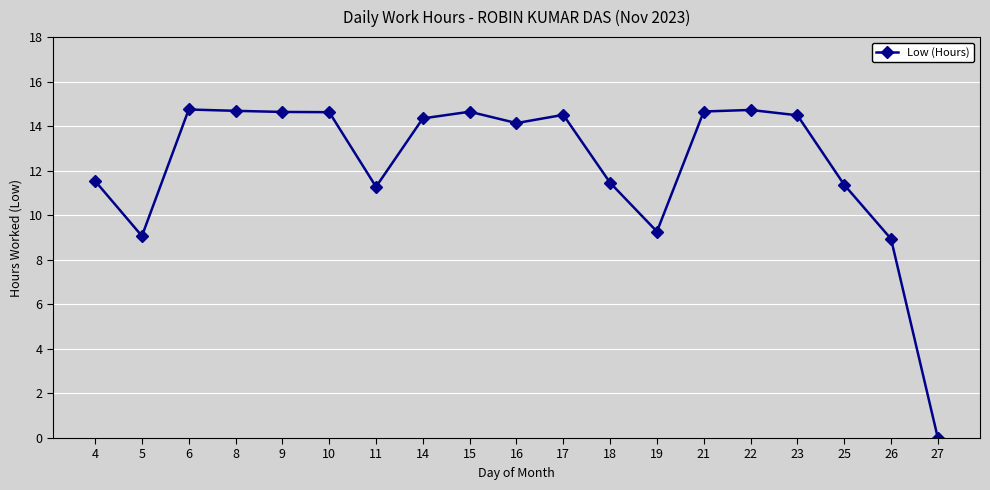

True or false: the data has more than 2 interior local peaks.

True